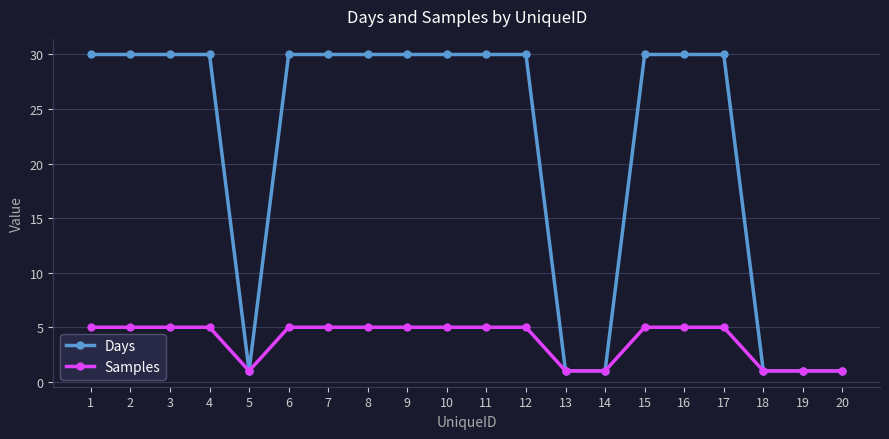

Which series has the widest spread of values?

Days